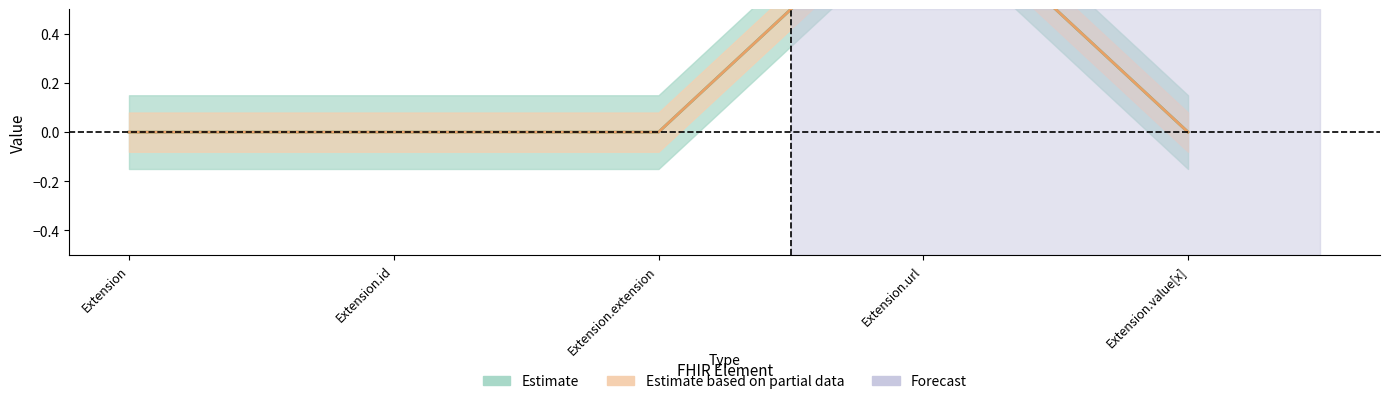

Reading right to left, extract all data points from this chart.

Base Min: Extension.value[x]=0	Extension.url=1	Extension.extension=0	Extension.id=0	Extension=0
Min: Extension.value[x]=0	Extension.url=1	Extension.extension=0	Extension.id=0	Extension=0